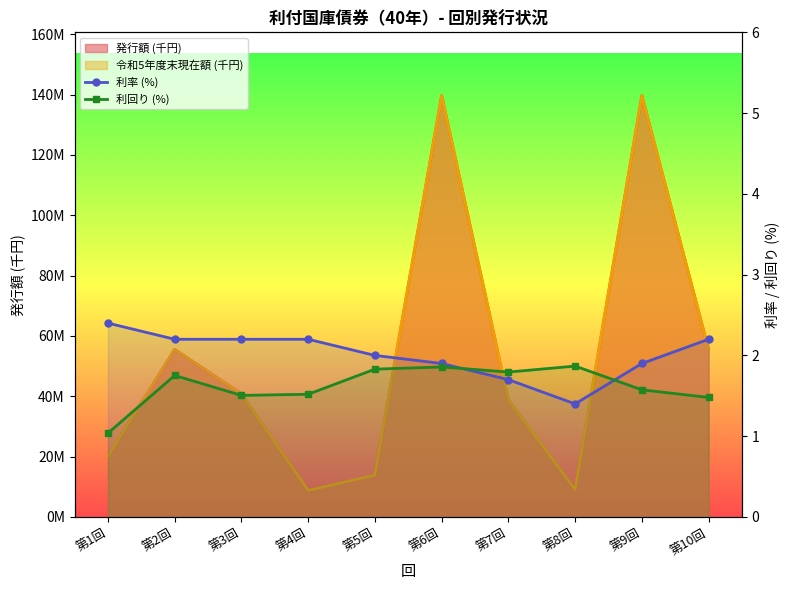

True or false: 利率 (%) and 利回り (%) cross at least once.

True